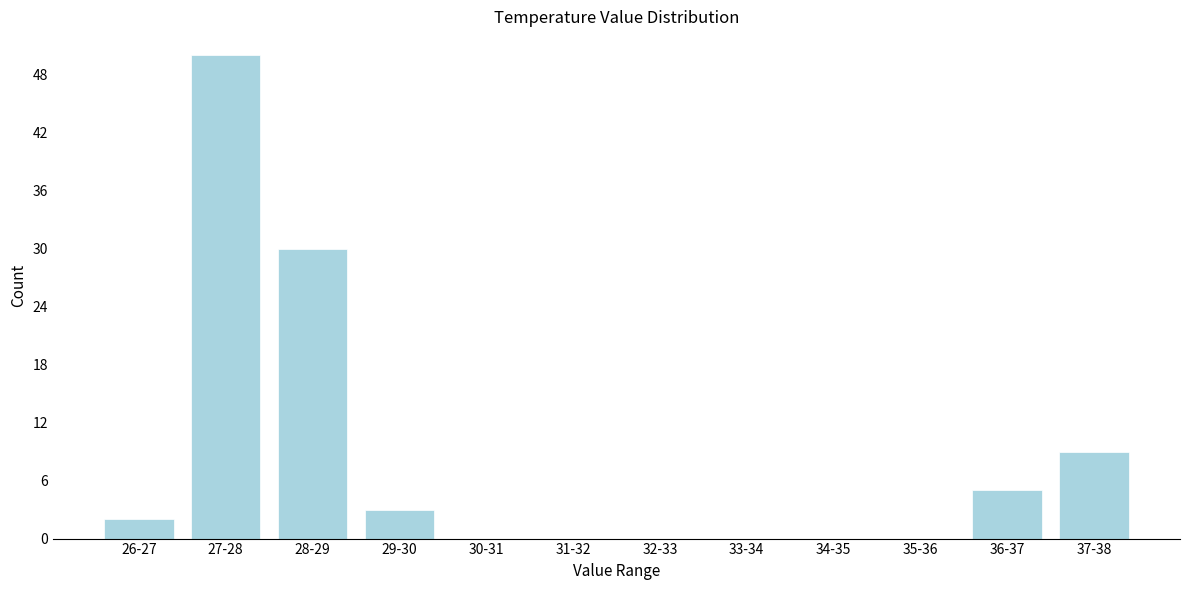

Reading left to right, transcribe all the data shown in this chart.

26-27=2	27-28=50	28-29=30	29-30=3	30-31=0	31-32=0	32-33=0	33-34=0	34-35=0	35-36=0	36-37=5	37-38=9